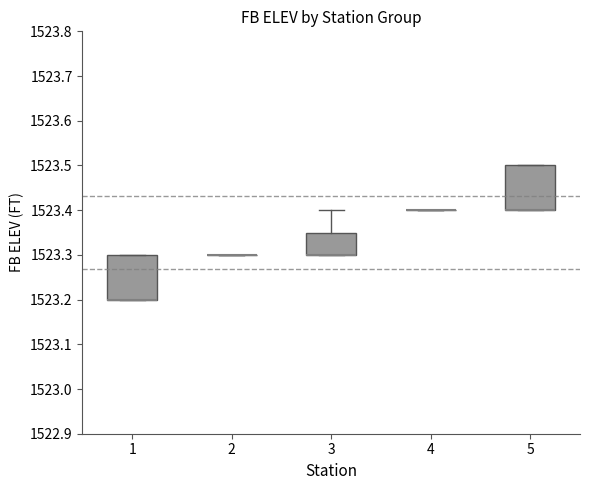

Reading left to right, transcribe this box plot: for each box, give where its median line is, the range the box spans, and where its two whiskers end, as read against the y-axis. The values are not printed on the chart, so give them approximately, as read against the axis.

1: median 1523.20 (drawn on the box's lower edge), box 1523.20 to 1523.30, whiskers 1523.20 to 1523.30
2: box collapsed to a line at 1523.30, whiskers 1523.30 to 1523.30
3: median 1523.30 (drawn on the box's lower edge), box 1523.30 to 1523.35, whiskers 1523.30 to 1523.40
4: box collapsed to a line at 1523.40, whiskers 1523.40 to 1523.40
5: median 1523.40 (drawn on the box's lower edge), box 1523.40 to 1523.50, whiskers 1523.40 to 1523.50